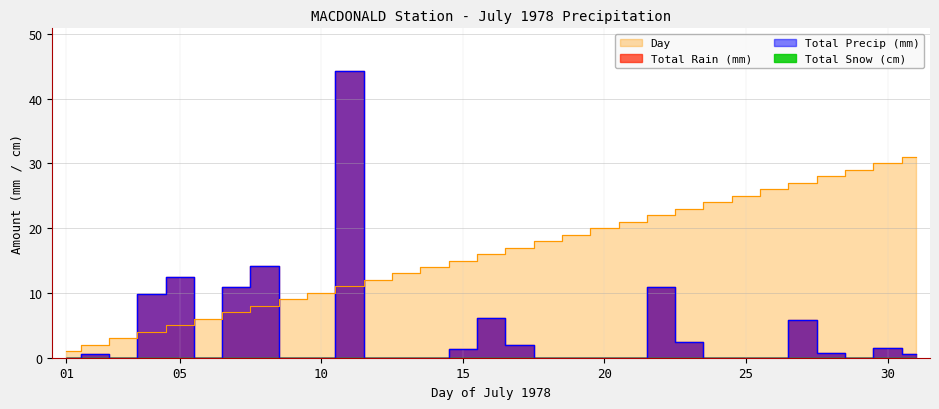

Is it true that Day equals 15.0 at 15?

True